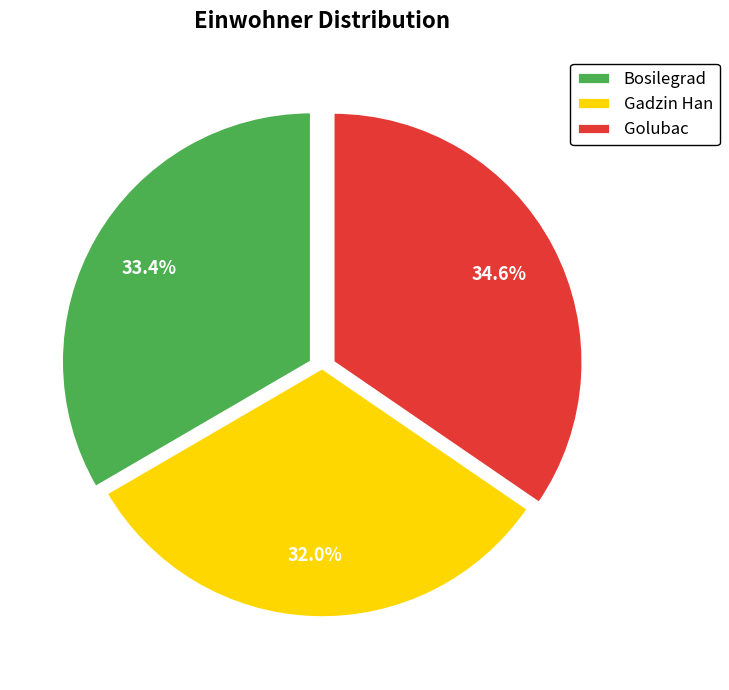

Combined, what portion of the pie is Golubac and Bosilegrad?

68.0%